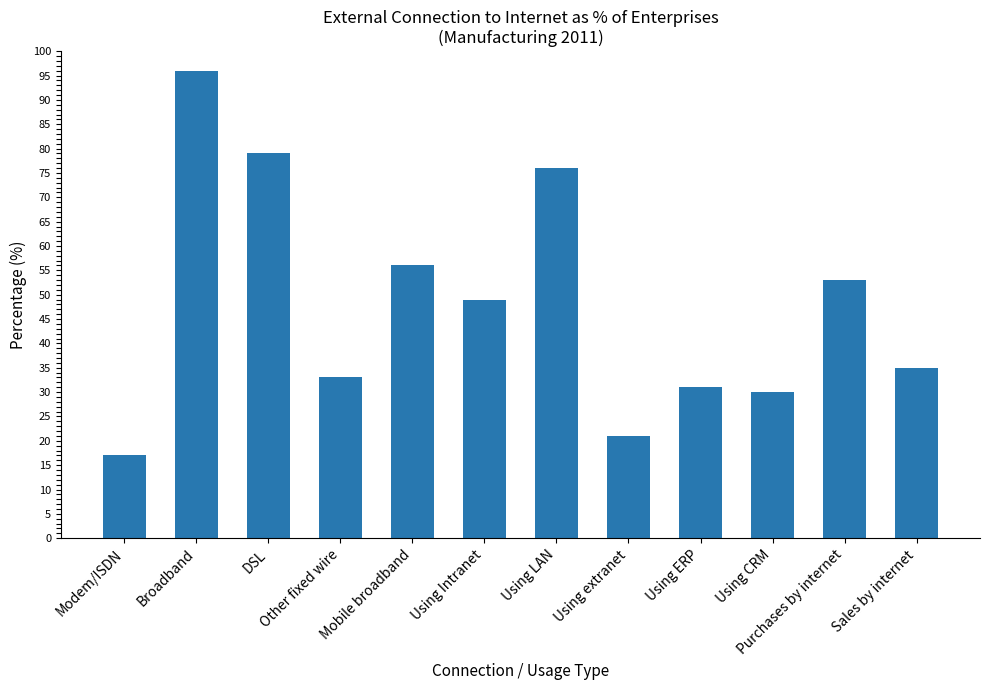

Rank the categories by value from highest to lowest.

Broadband, DSL, Using LAN, Mobile broadband, Purchases by internet, Using Intranet, Sales by internet, Other fixed wire, Using ERP, Using CRM, Using extranet, Modem/ISDN